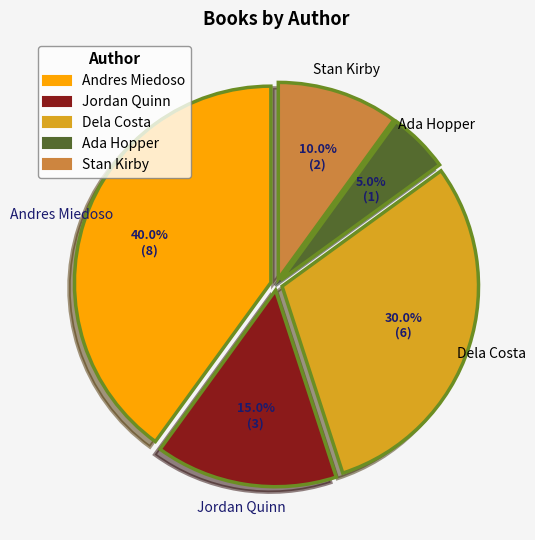

Which has a higher value, Andres Miedoso or Jordan Quinn?

Andres Miedoso